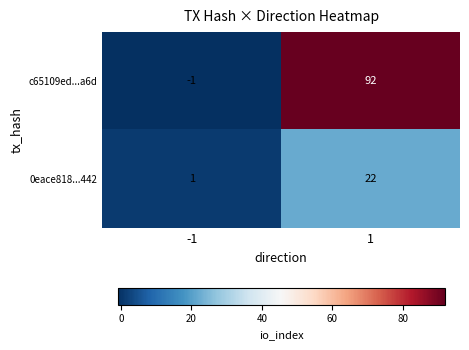

Reading right to left, transcribe all the data shown in this chart.

c65109ed...a6d: 92	-1
0eace818...442: 22	1